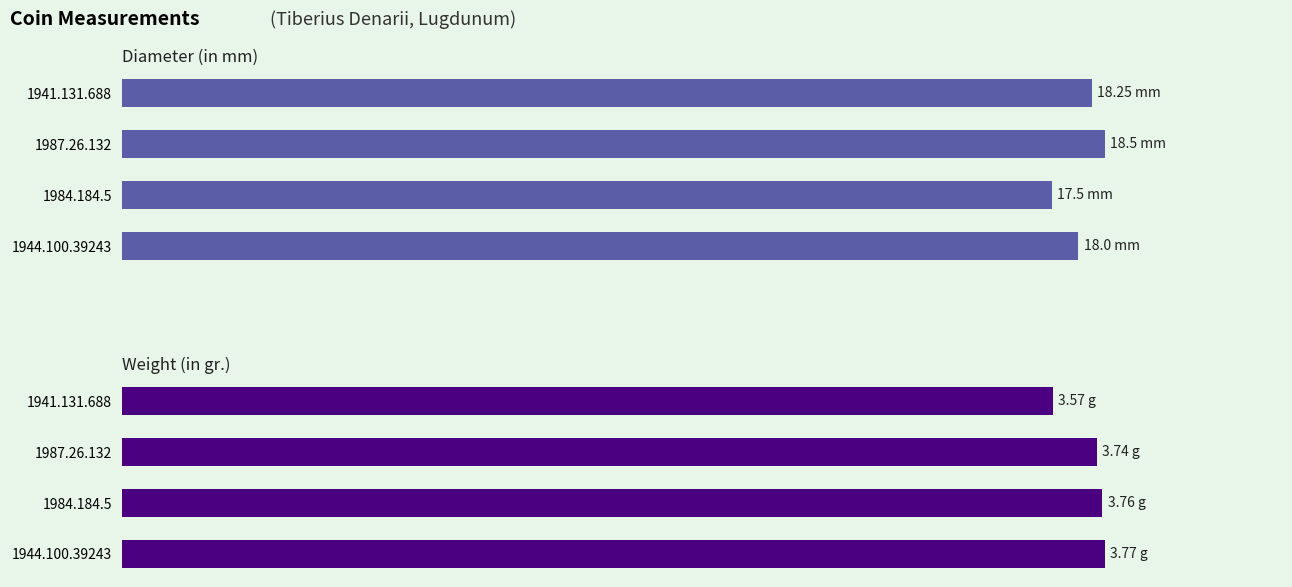

True or false: Diameter (in mm) has a value of 18.2 at 1941.131.688.

True